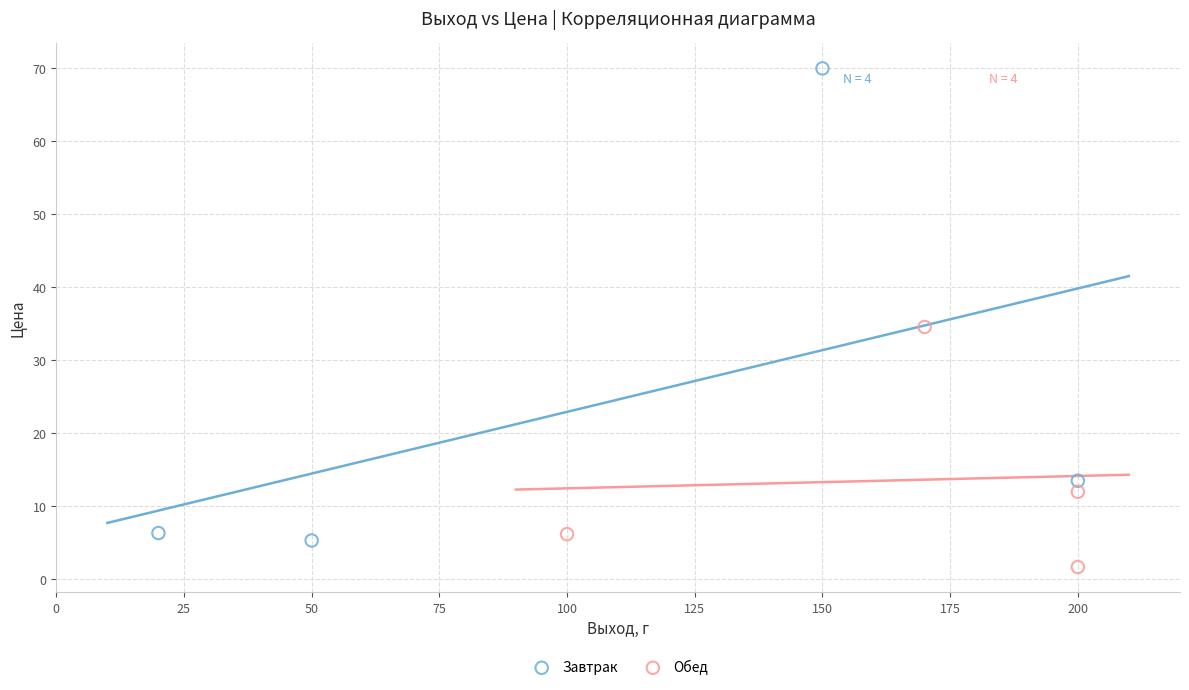

Which series has the widest spread of Y values?

Завтрак